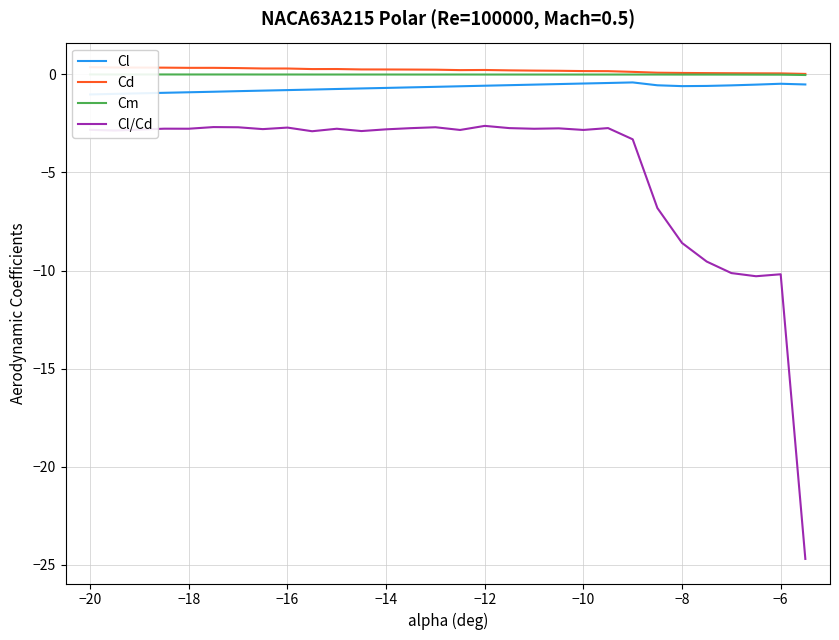

What are all the series names shown in the legend?

Cl, Cd, Cm, Cl/Cd